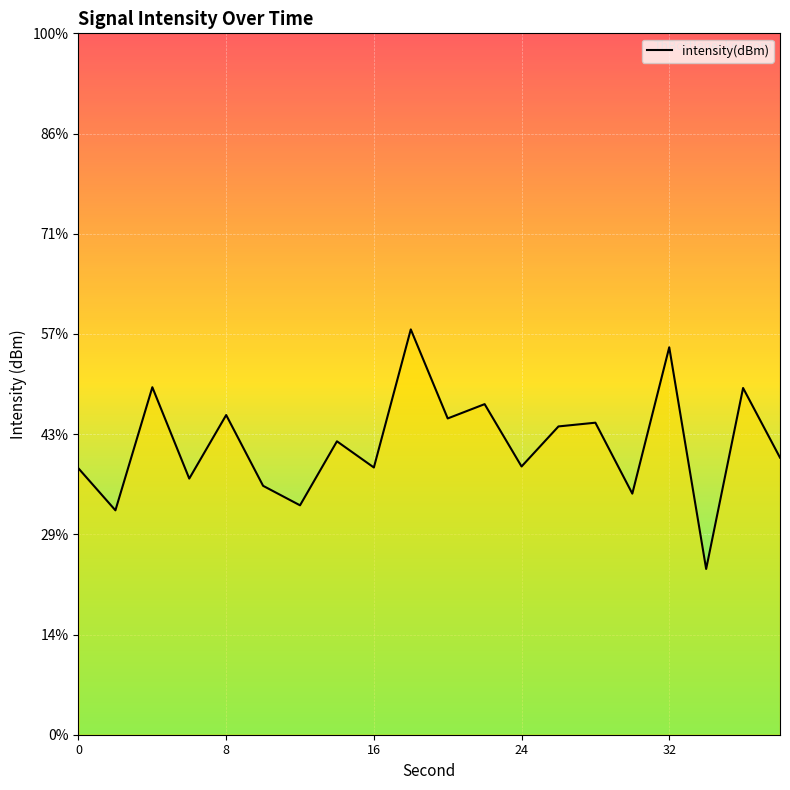

How many lines are shown in the chart?

1